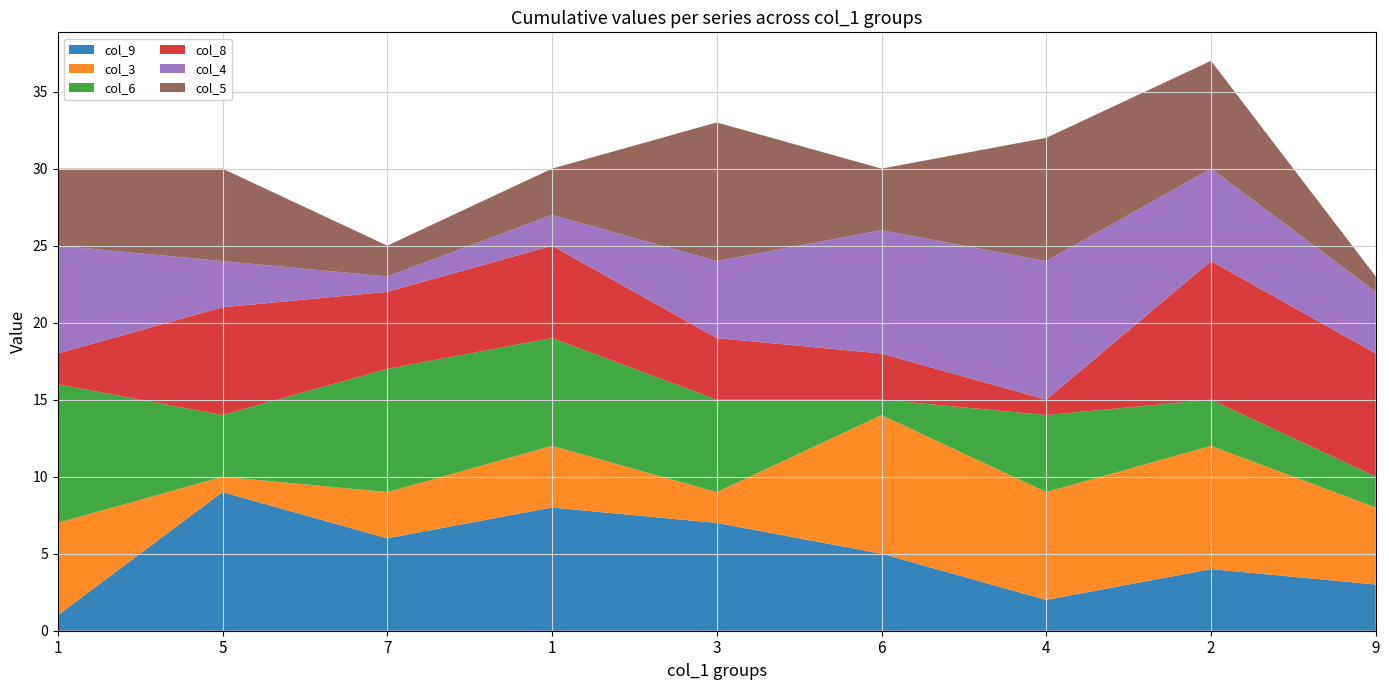

Reading left to right, what are all the values shown in this chart?

col_9: 1=1	5=9	7=6	1=8	3=7	6=5	4=2	2=4	9=3
col_3: 1=6	5=1	7=3	1=4	3=2	6=9	4=7	2=8	9=5
col_6: 1=9	5=4	7=8	1=7	3=6	6=1	4=5	2=3	9=2
col_8: 1=2	5=7	7=5	1=6	3=4	6=3	4=1	2=9	9=8
col_4: 1=7	5=3	7=1	1=2	3=5	6=8	4=9	2=6	9=4
col_5: 1=5	5=6	7=2	1=3	3=9	6=4	4=8	2=7	9=1